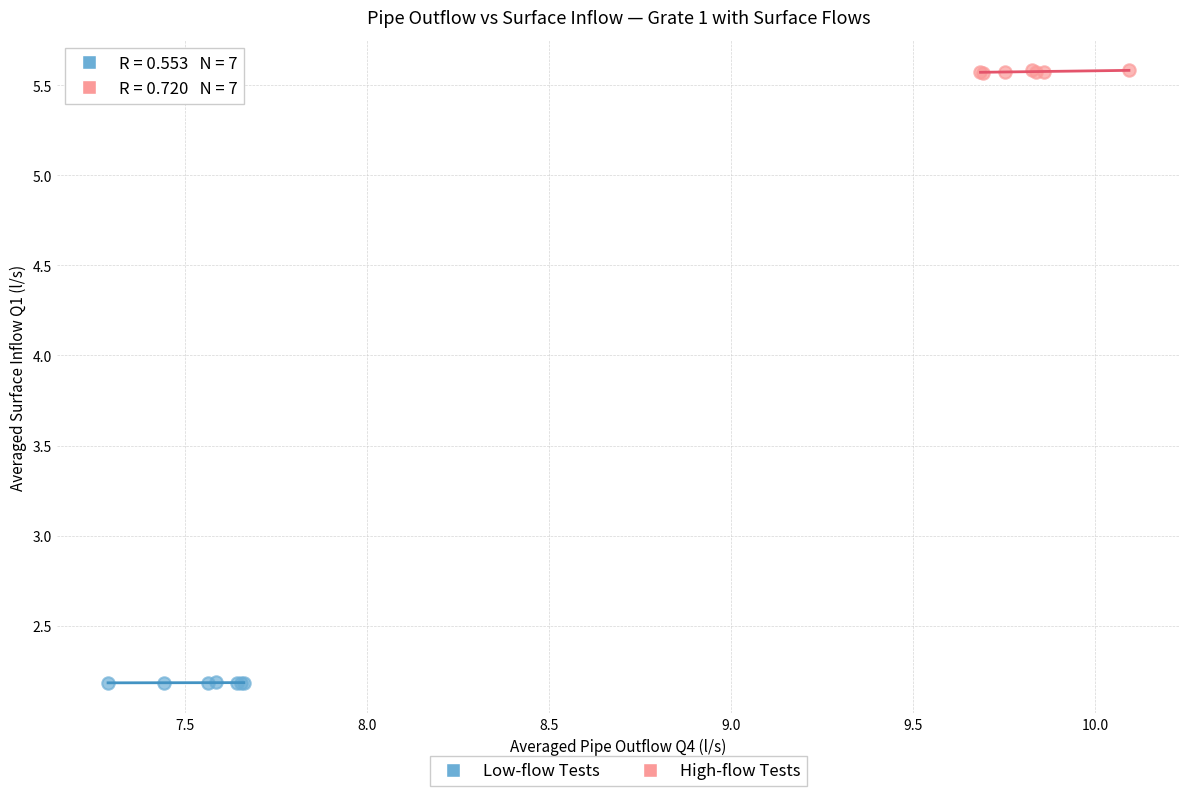

Which series contains the highest Y value?

High-flow Tests